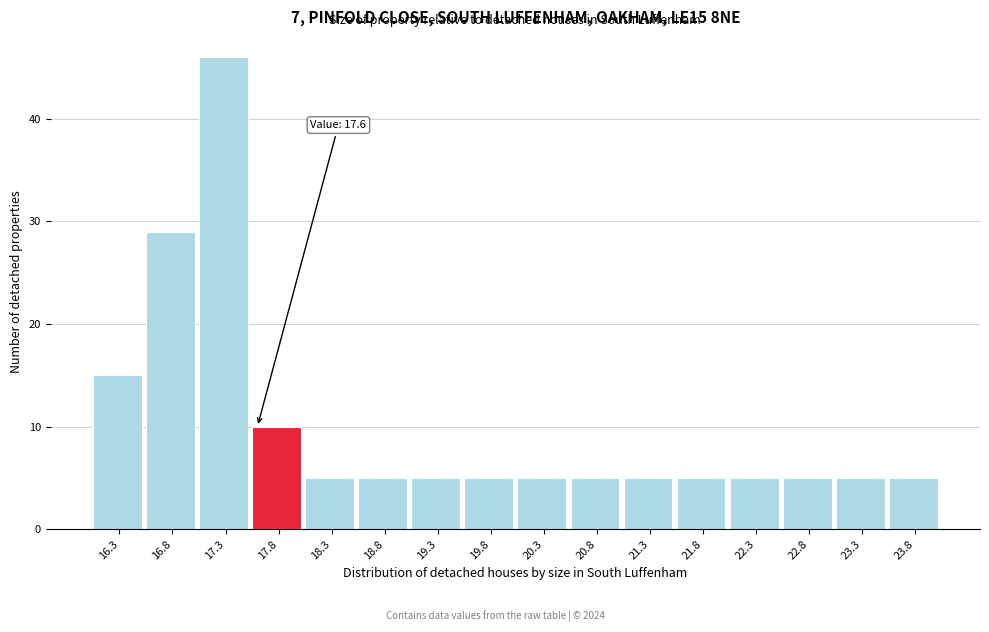

Over which range of the x-axis is the bar tallest?

17.05 to 17.55